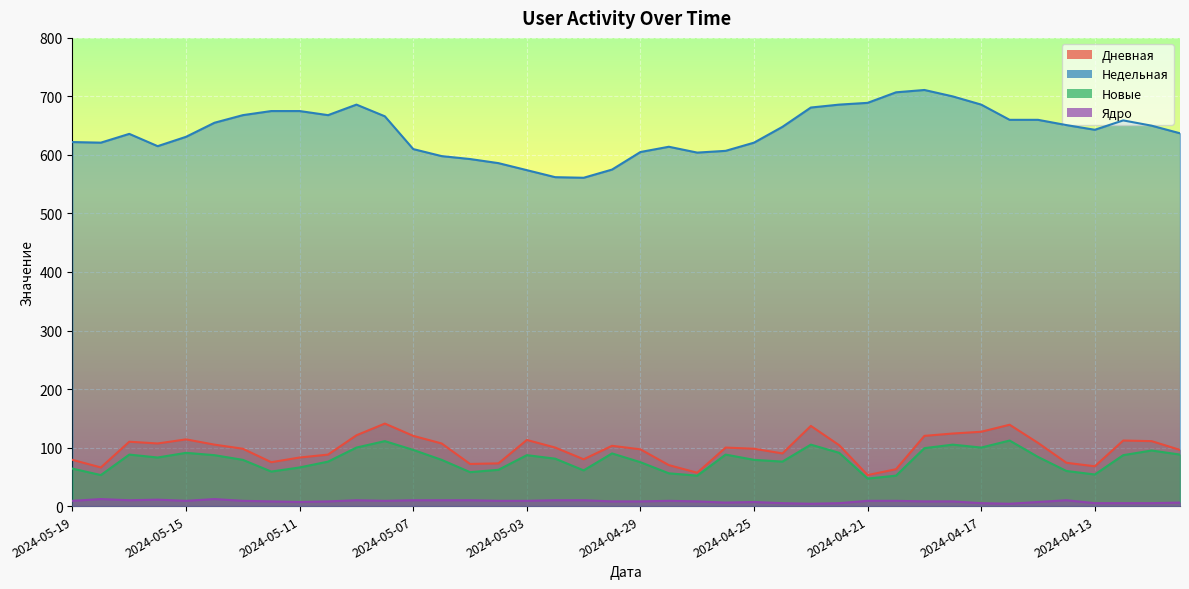

How many data points in Ядро are above 9?

11